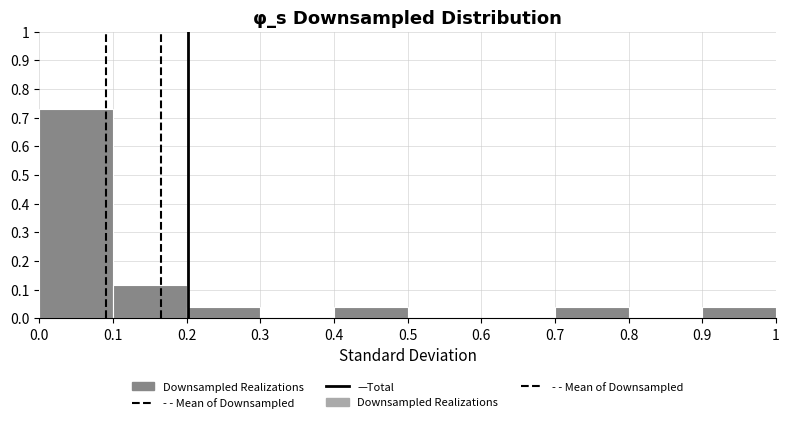

Over which range of the x-axis is the bar tallest?

0.0 to 0.1